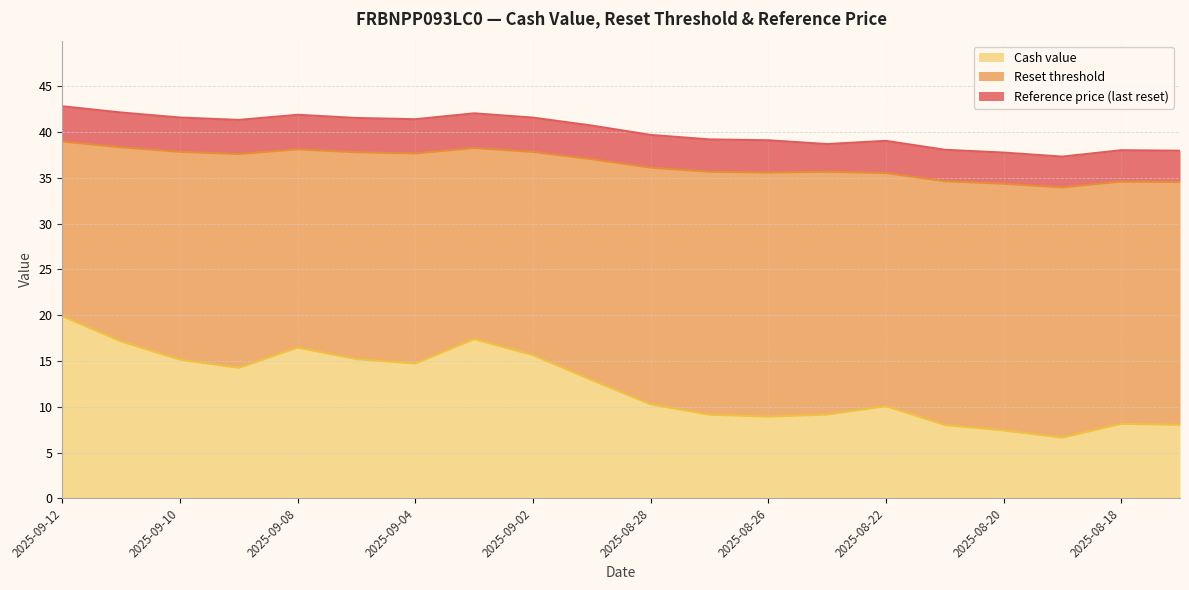

How many lines are shown in the chart?

3